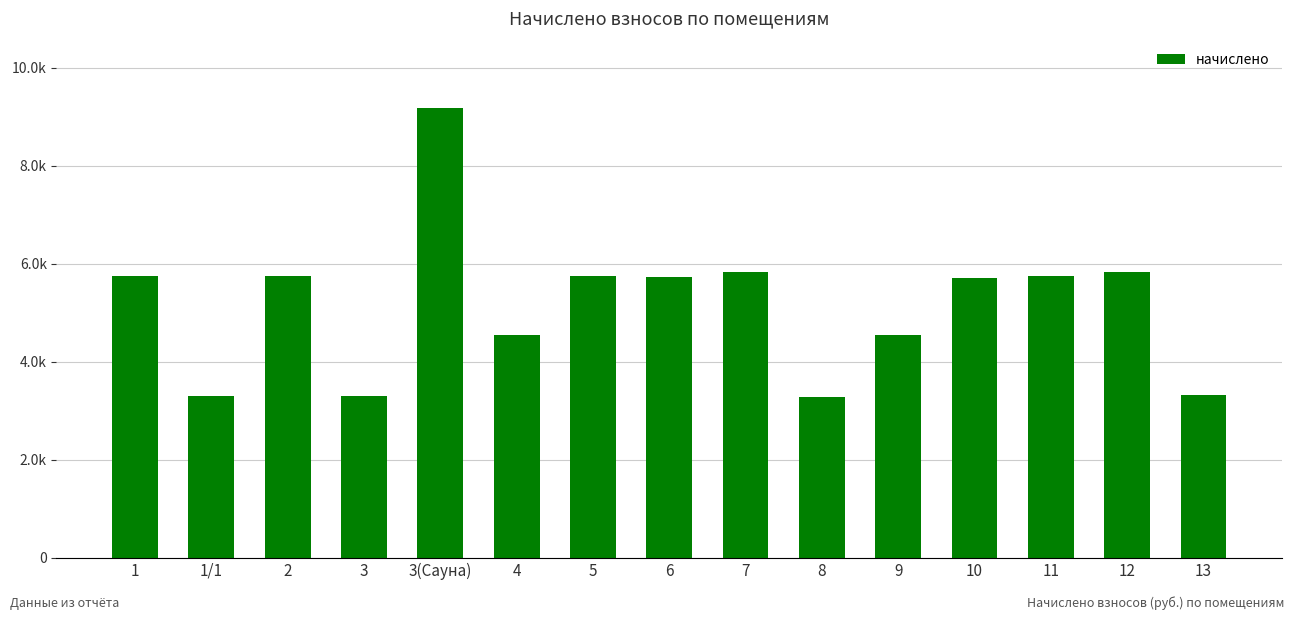

Reading left to right, what are all the values shown in this chart?

1=5744.8	1/1=3311.5	2=5744.8	3=3302.8	3(Сауна)=9179.3	4=4541.3	5=5744.8	6=5727.1	7=5841.4	8=3294.0	9=4558.9	10=5709.6	11=5762.3	12=5841.4	13=3320.4